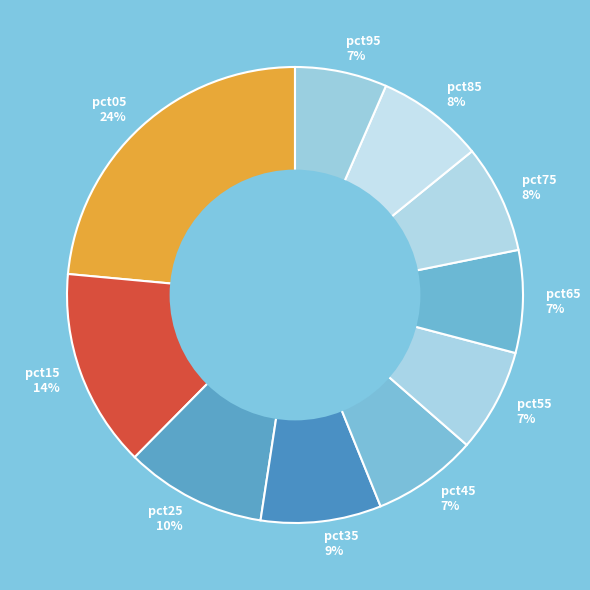

How many slices are in this pie chart?

10